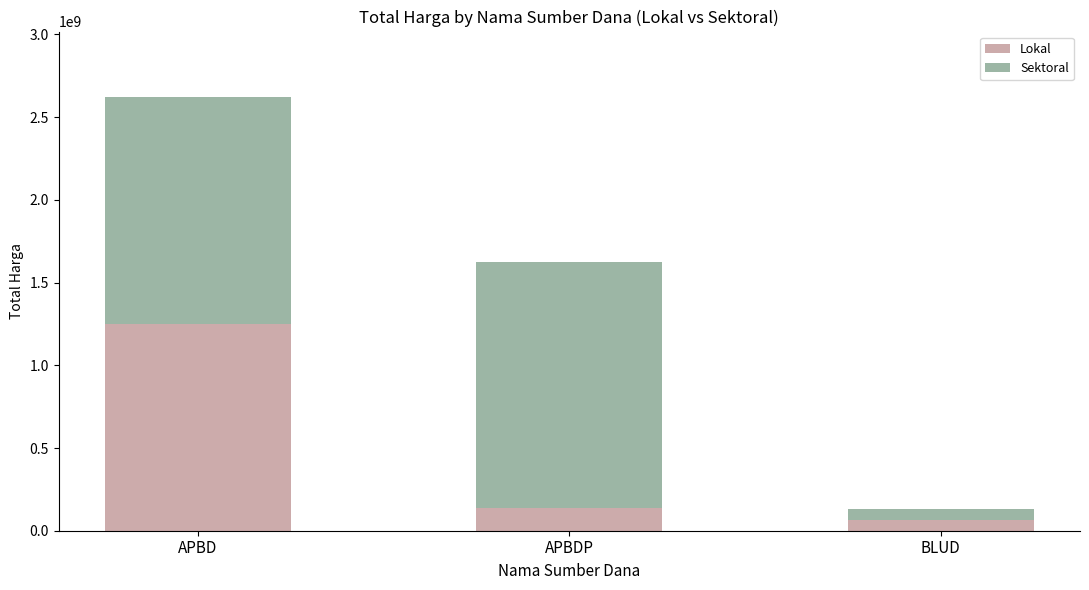

The value of Lokal at APBD is 1248827000. True or false?

True